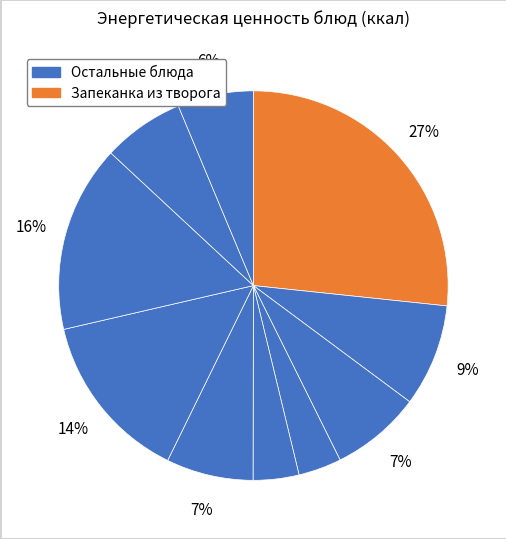

Count the number of slices in the pie.

10